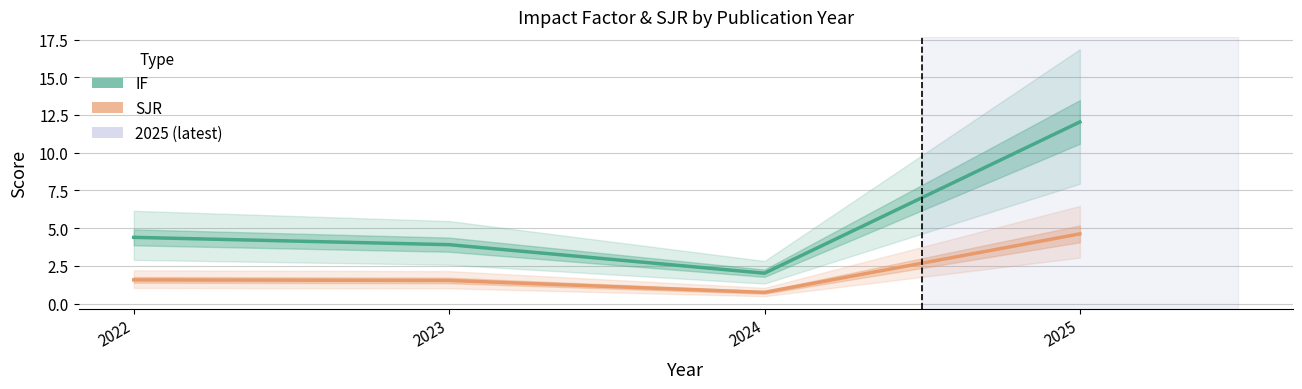

Between 2022 and 2025, which series saw the biggest shift?

IF